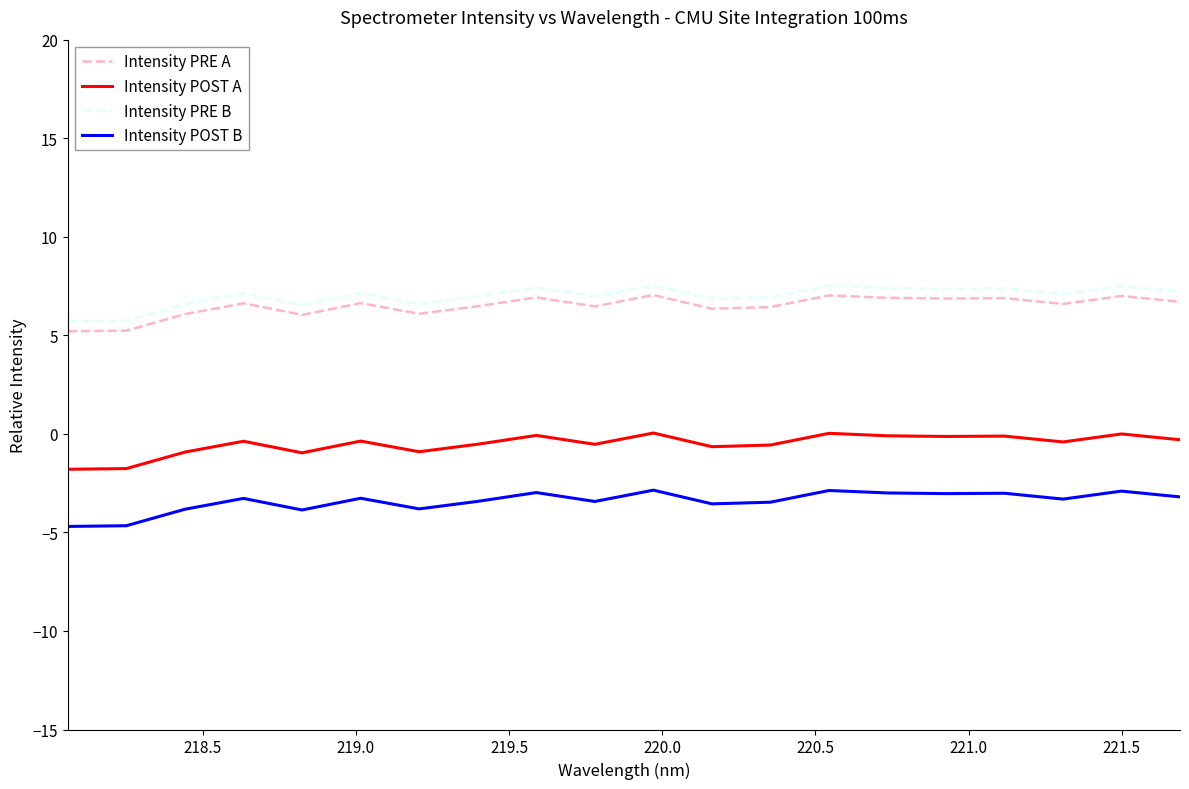

True or false: Intensity PRE A and Intensity PRE B cross at least once.

False